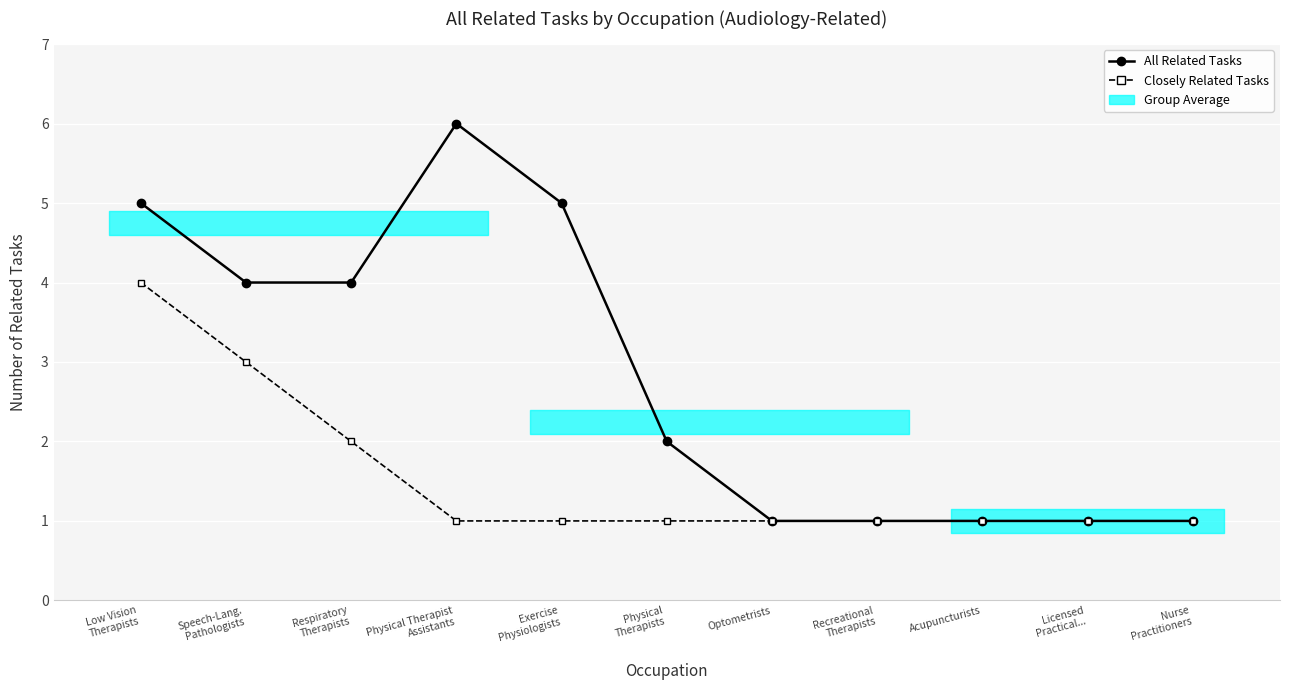

Rank the series at Acupuncturists from highest to lowest value.

All Related Tasks, Closely Related Tasks